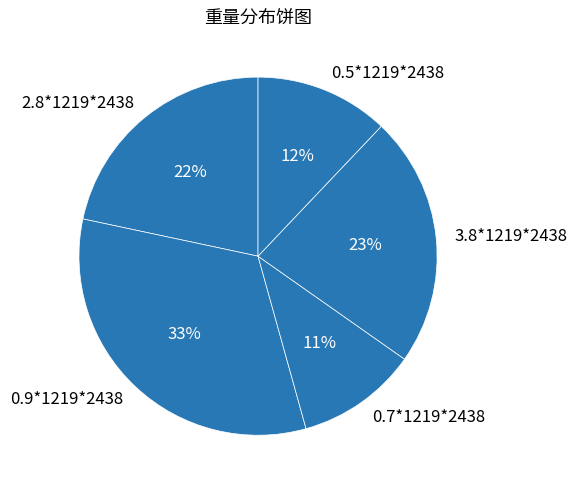

Is the sum of 3.8*1219*2438 and 0.9*1219*2438 greater than half?

Yes